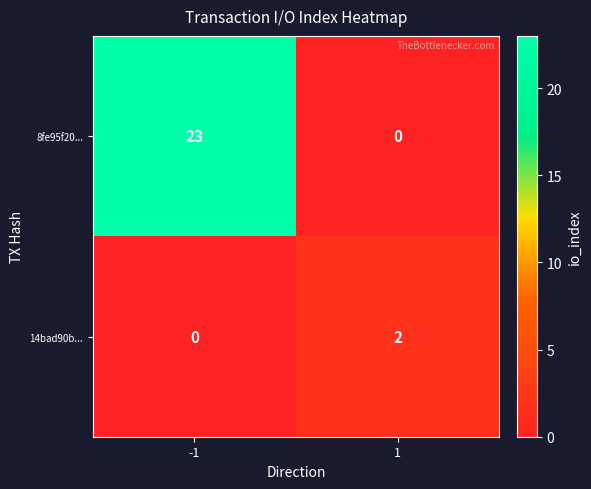

How many series are shown in this chart?

2